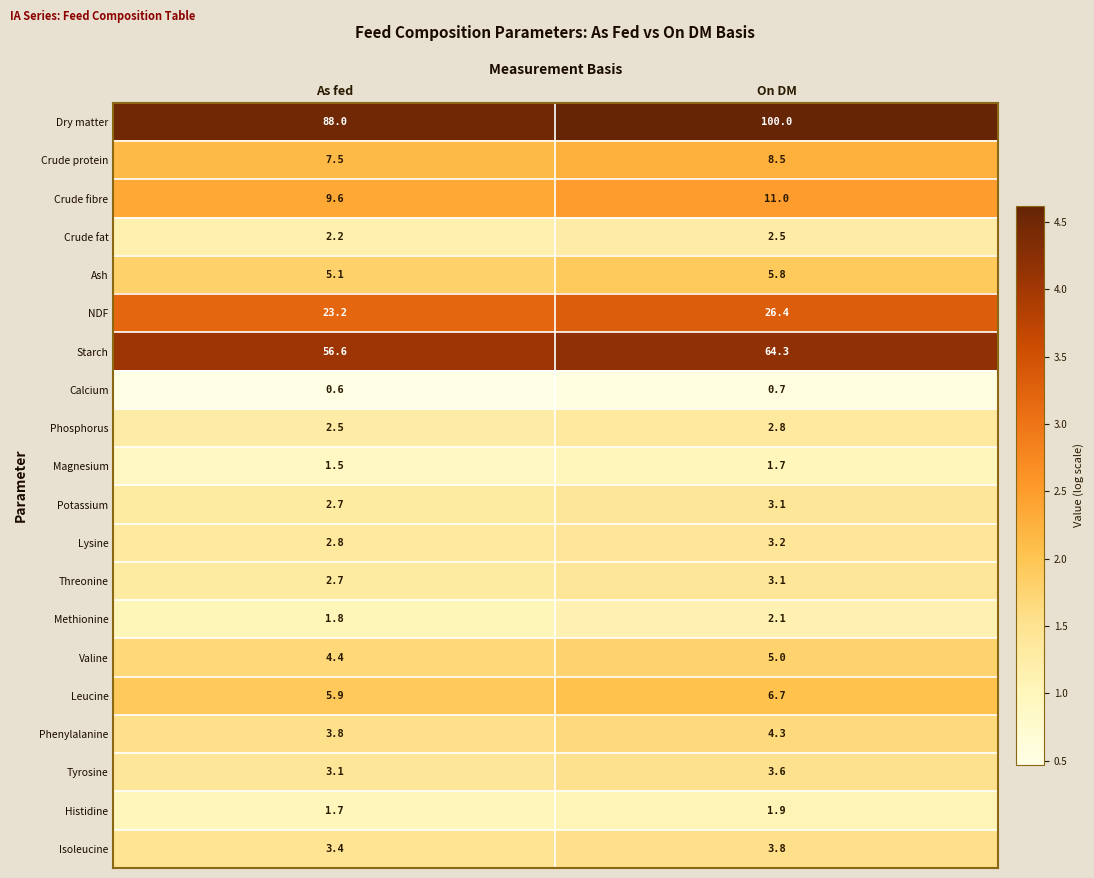

Where does the Lysine series first go above 3?

On DM